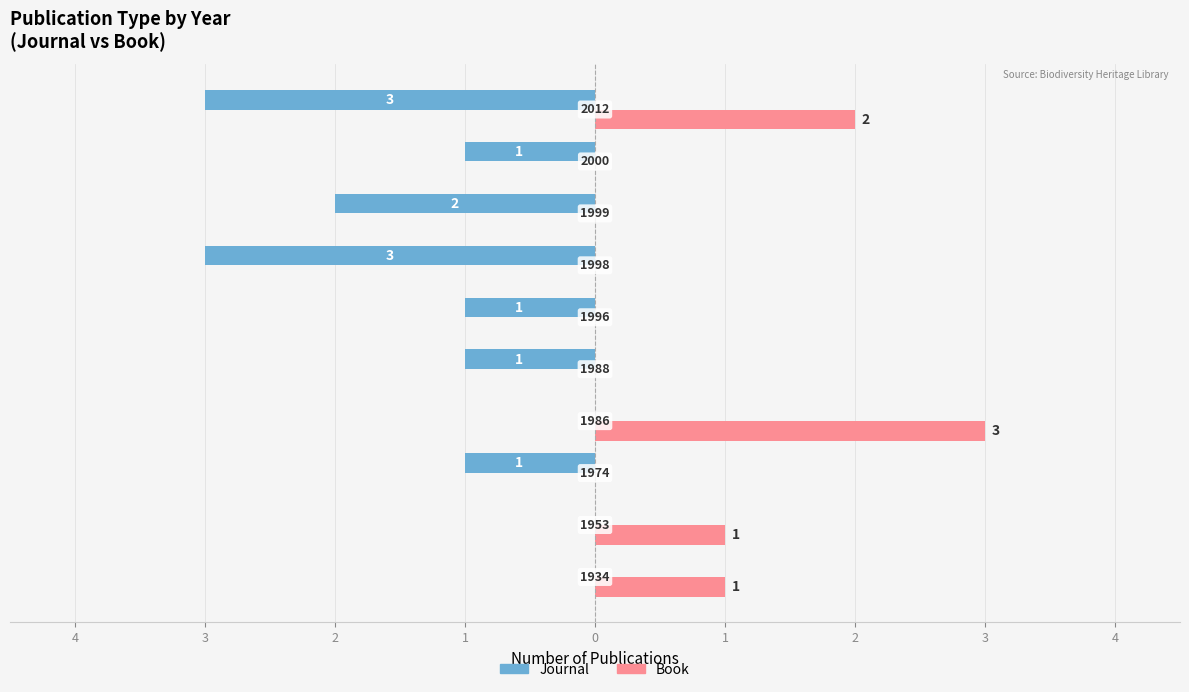

What are all the series names shown in the legend?

Journal, Book